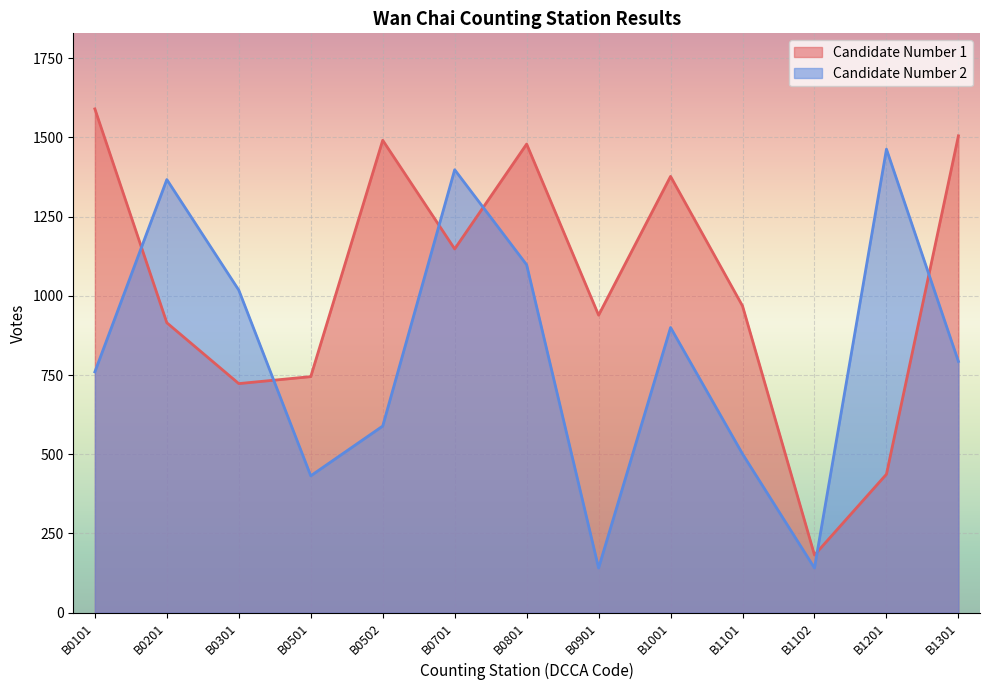

What is the value of the Candidate Number 2 point at the 8th from the left?

141